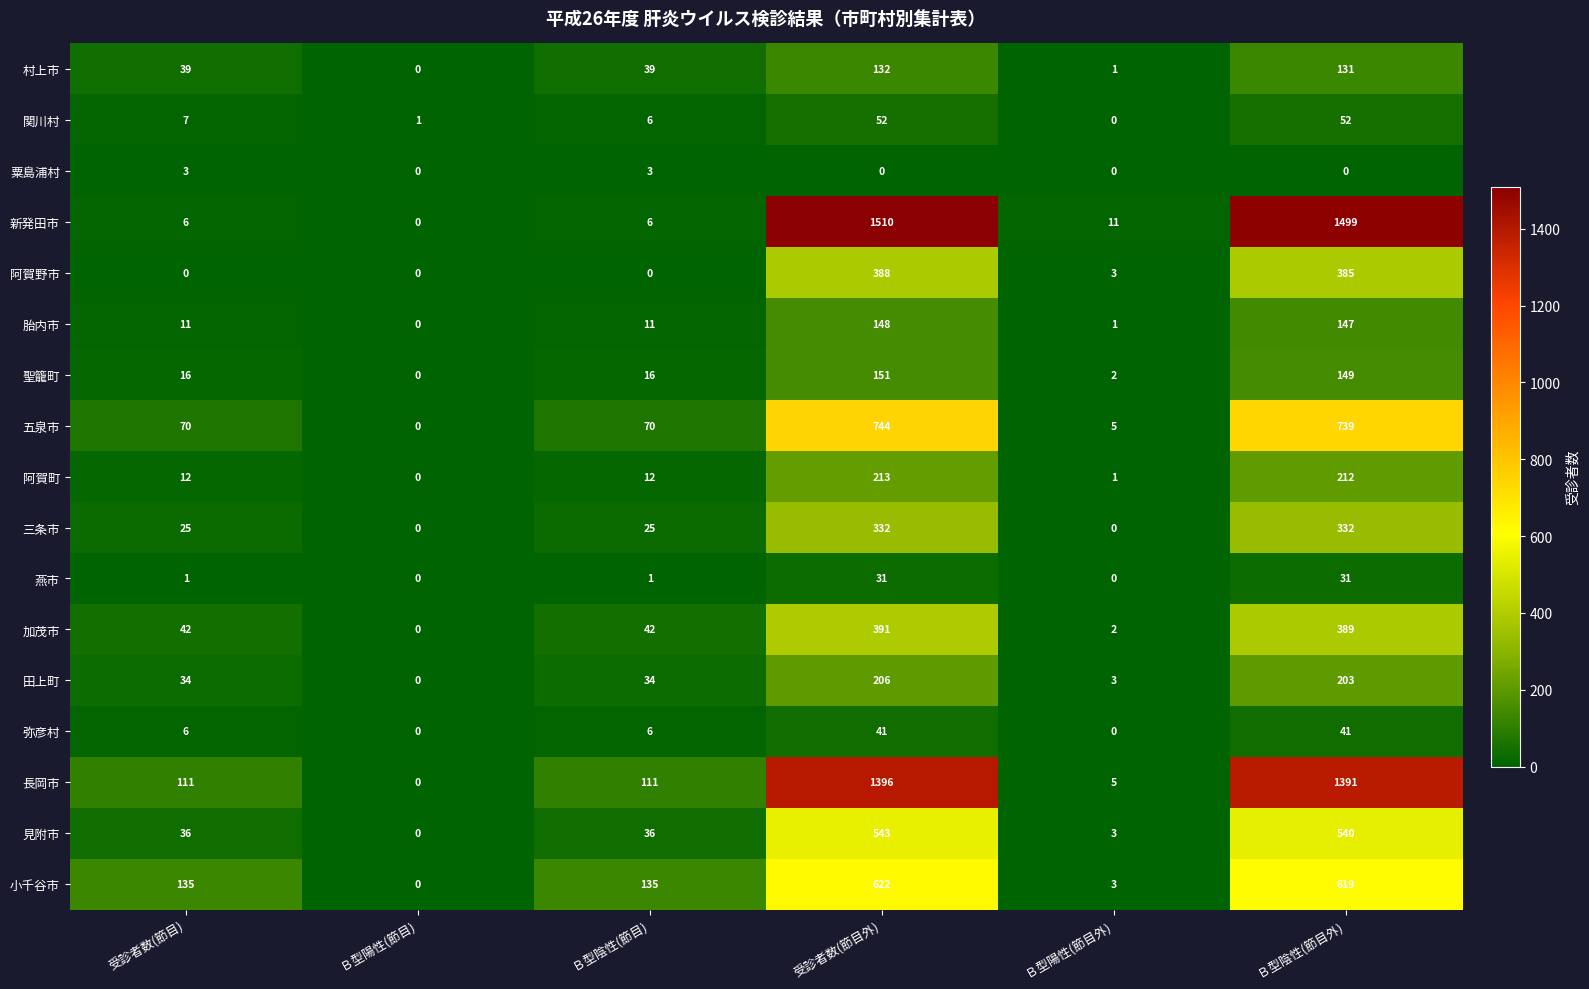

What is the greatest value displayed?

1510